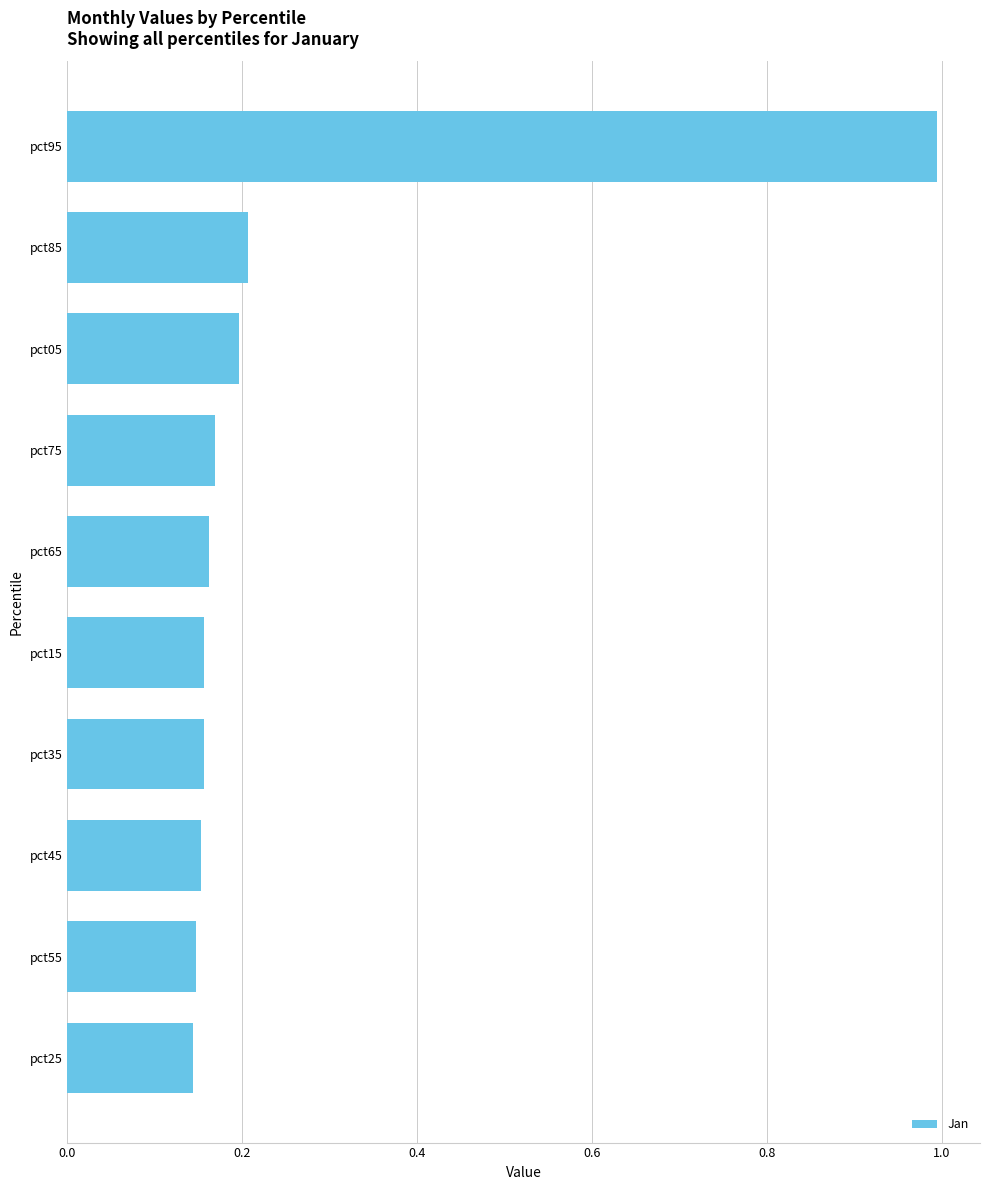

What is the difference between the maximum and minimum values?

0.8